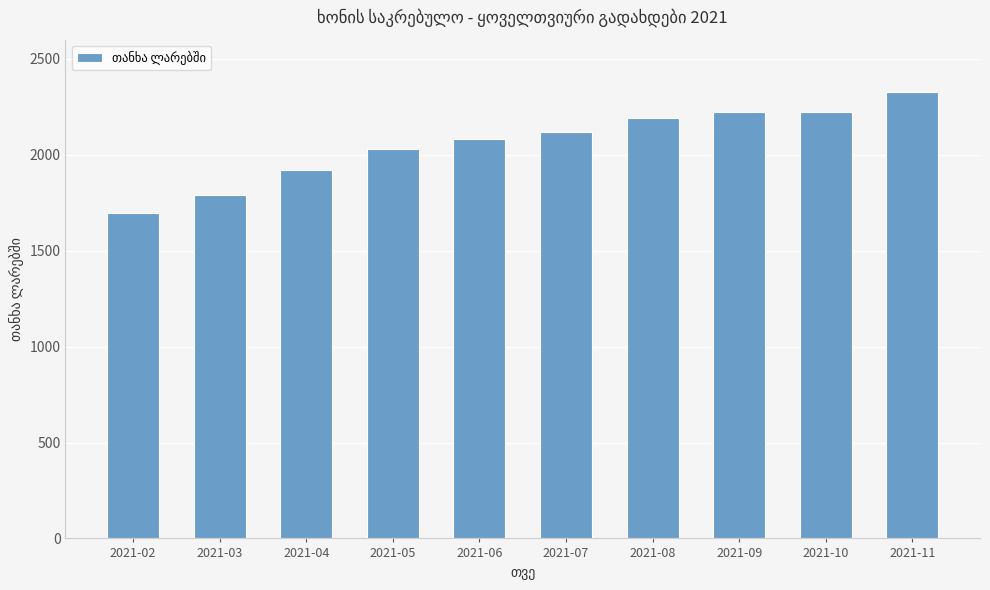

Reading right to left, transcribe all the data shown in this chart.

2328	2224	2224	2192	2120	2080	2032	1920	1792	1696